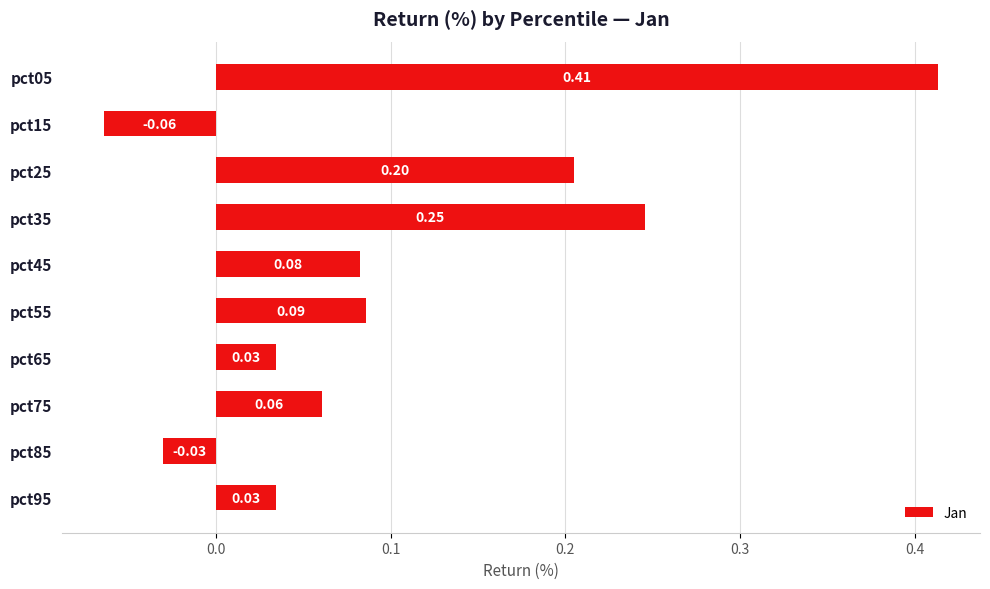

How many data points are above 0?

8